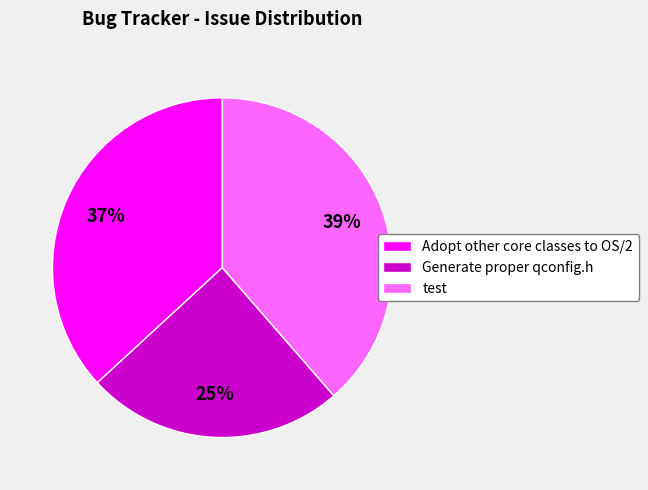

To the nearest percent, what portion does Adopt other core classes to OS/2 represent?

37%